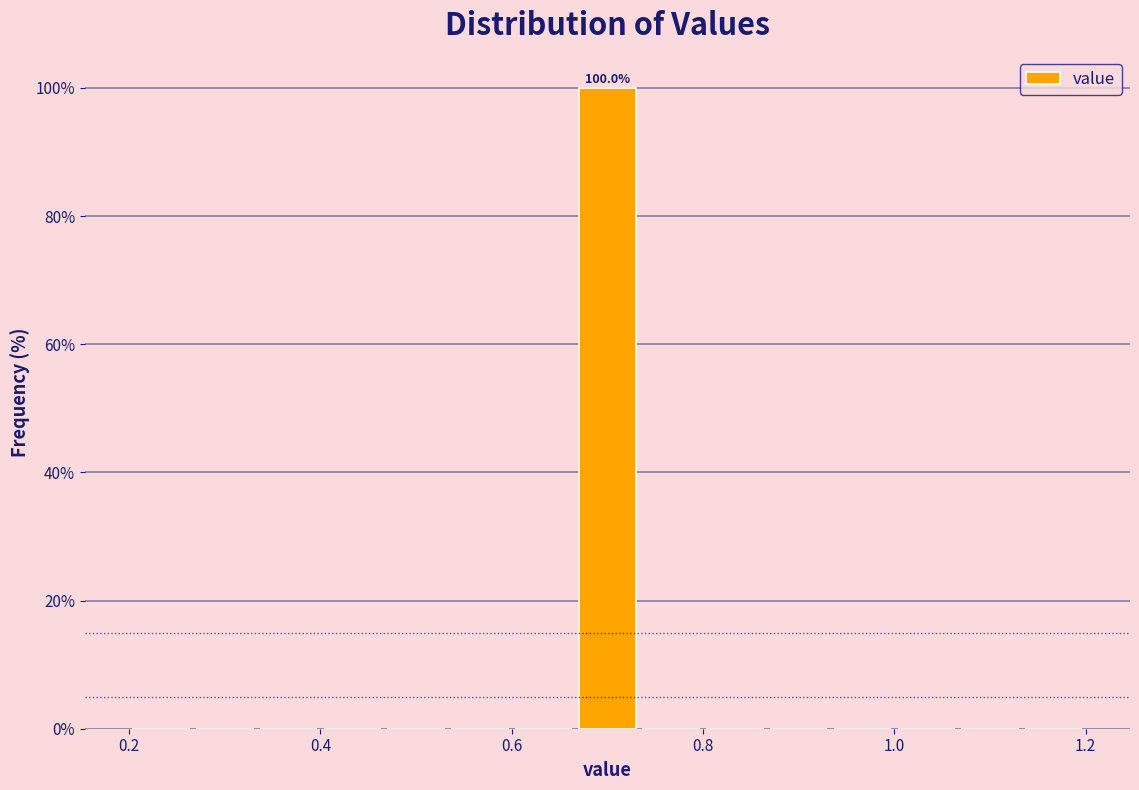

Read against the x-axis, roughly where is the centre of the tallest bar?

0.70